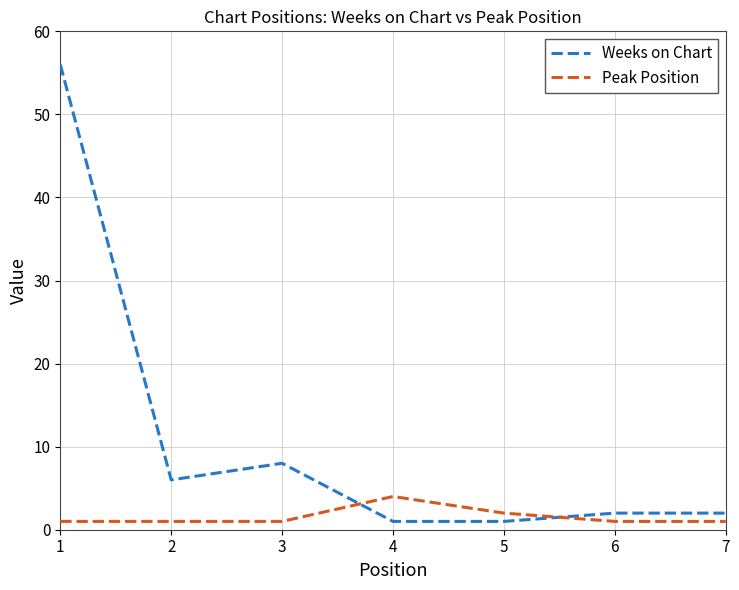

The value of Peak Position at 4 is 6. True or false?

False